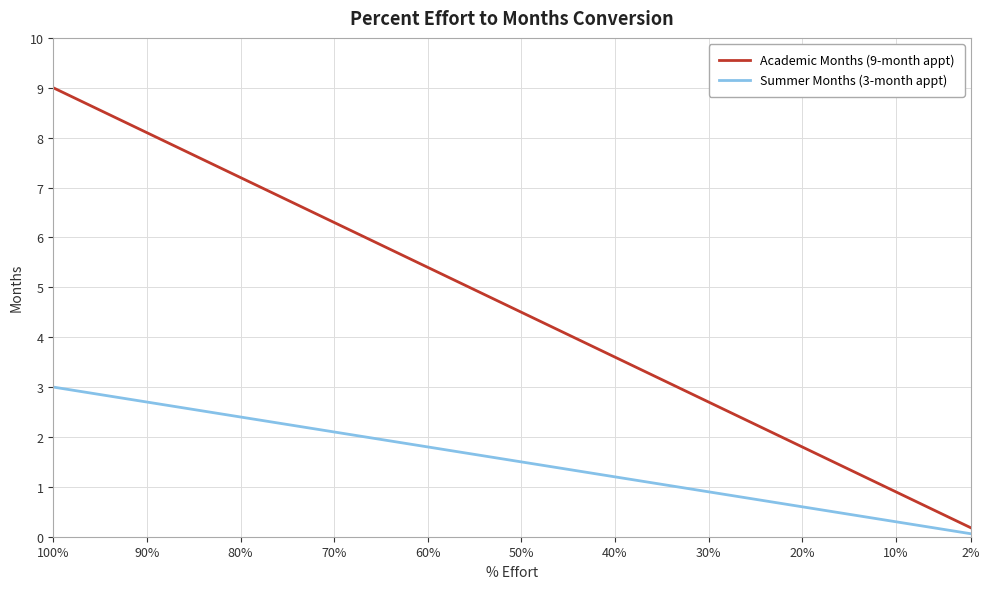

What is the difference between the second highest and minimum values in the Academic Months (9-month appt) series?

8.4